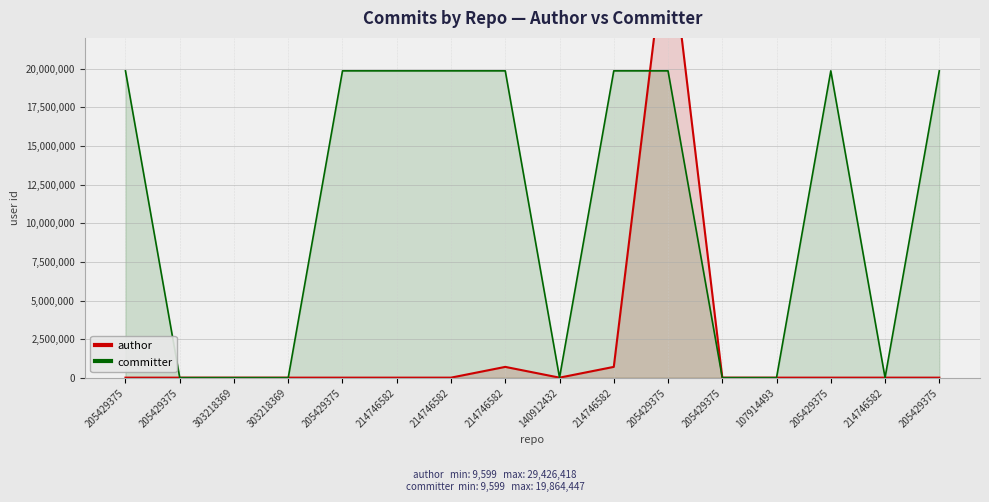

What are all the series names shown in the legend?

author, committer